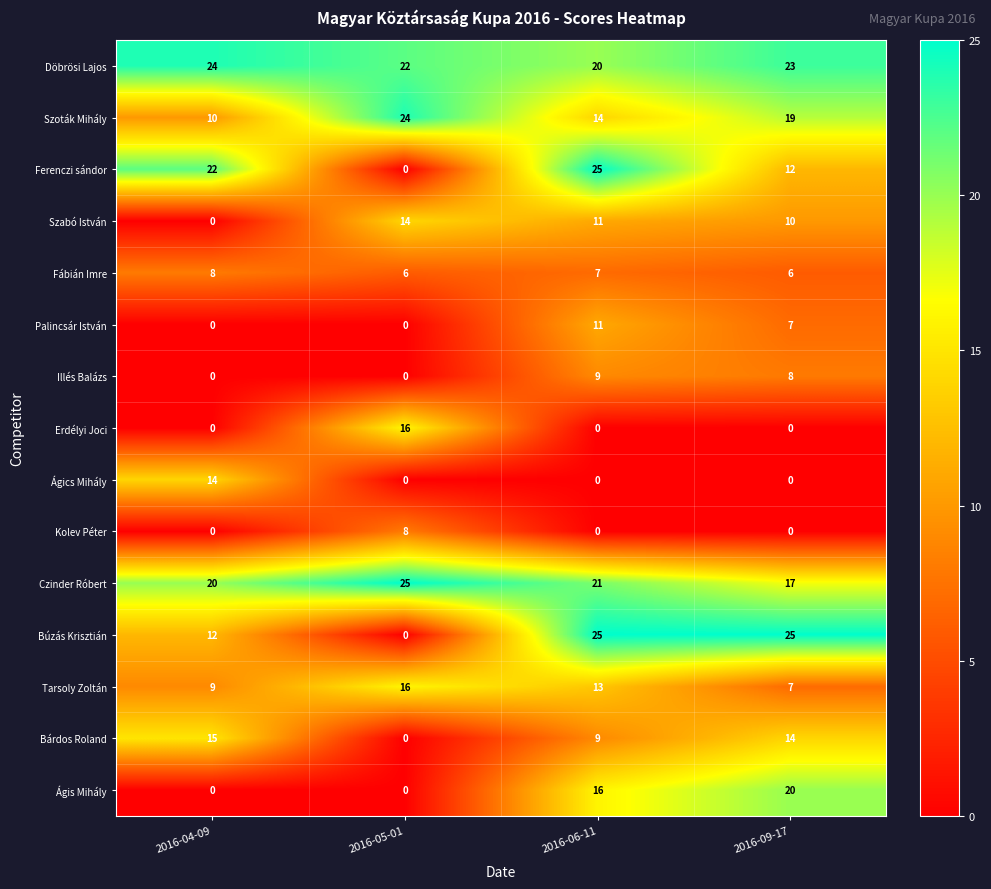

What is the sum of all Szoták Mihály values?

67